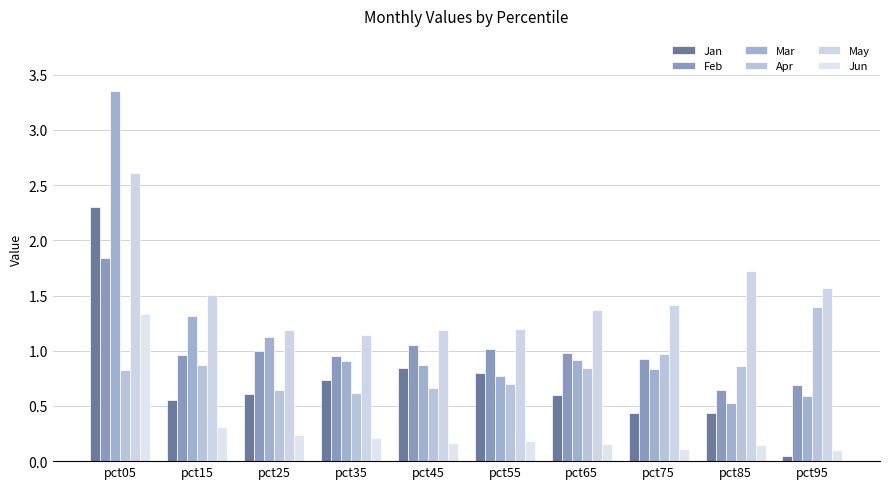

Reading left to right, list all the values displayed in this chart.

Jan: 2.3	0.5	0.6	0.7	0.8	0.8	0.6	0.4	0.4	0.0
Feb: 1.8	1.0	1.0	1.0	1.1	1.0	1.0	0.9	0.6	0.7
Mar: 3.3	1.3	1.1	0.9	0.9	0.8	0.9	0.8	0.5	0.6
Apr: 0.8	0.9	0.6	0.6	0.7	0.7	0.8	1.0	0.9	1.4
May: 2.6	1.5	1.2	1.1	1.2	1.2	1.4	1.4	1.7	1.6
Jun: 1.3	0.3	0.2	0.2	0.2	0.2	0.2	0.1	0.1	0.1